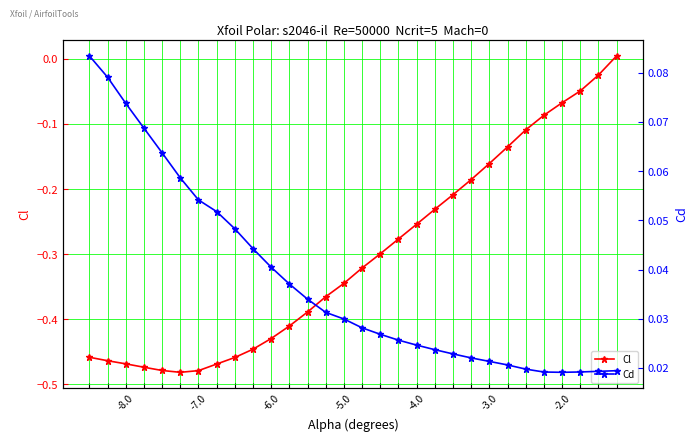

Rank the series by their maximum value, from lowest to highest.

Cl, Cd